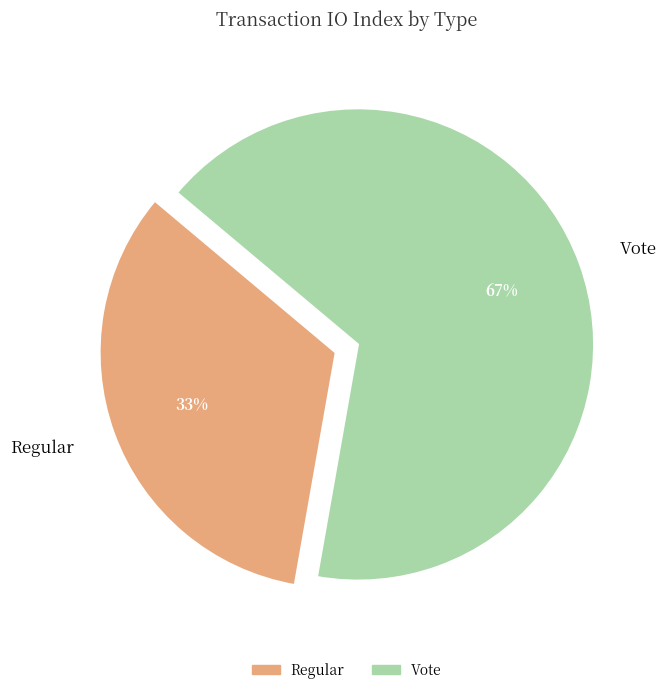

Approximately how many times larger is the value at Vote compared to Regular?

2.0